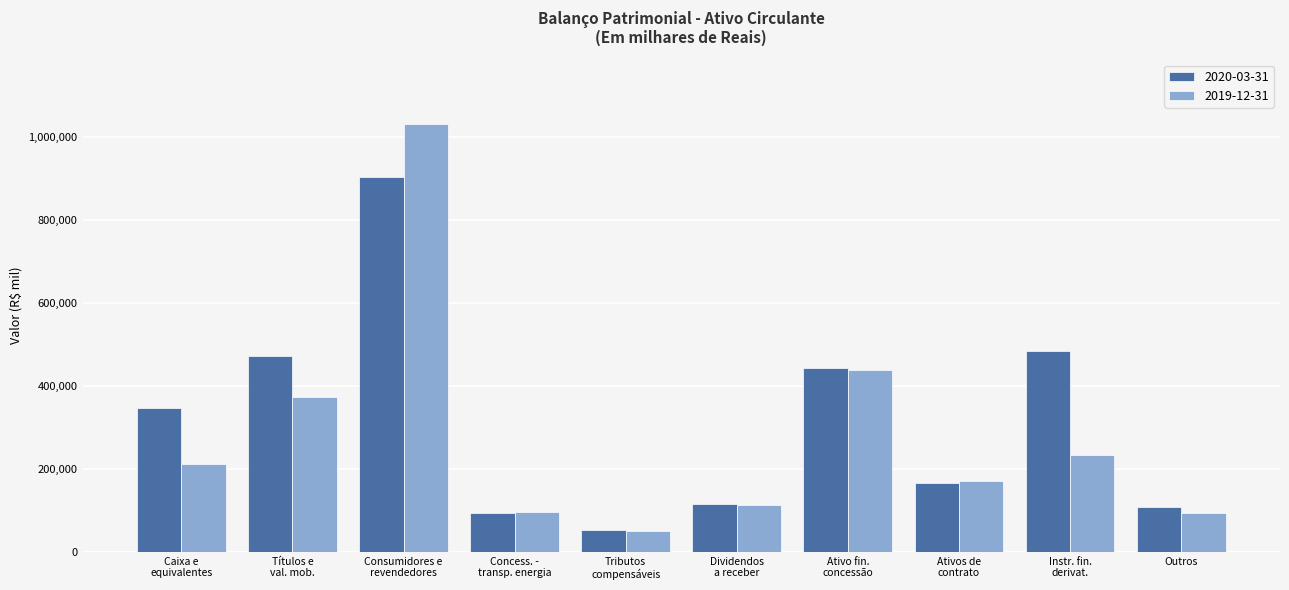

True or false: 2019-12-31 has a value of 93903 at Outros.

True